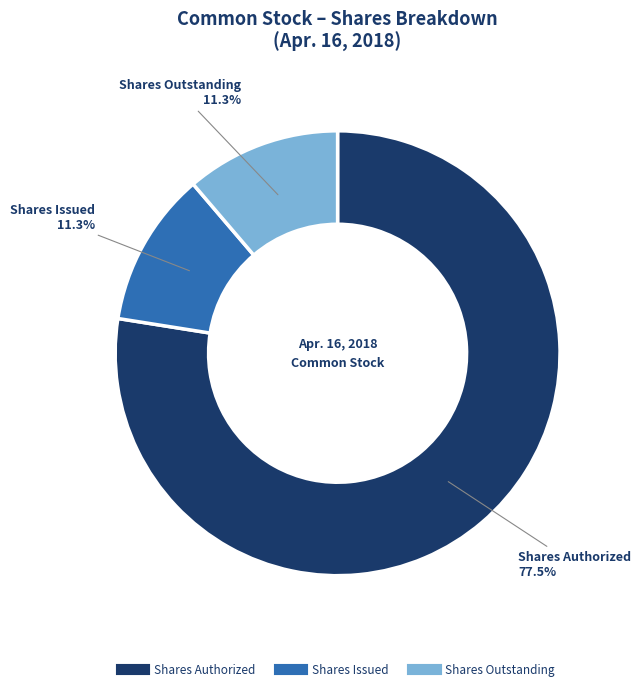

Is there any slice that represents more than half of the pie?

Yes